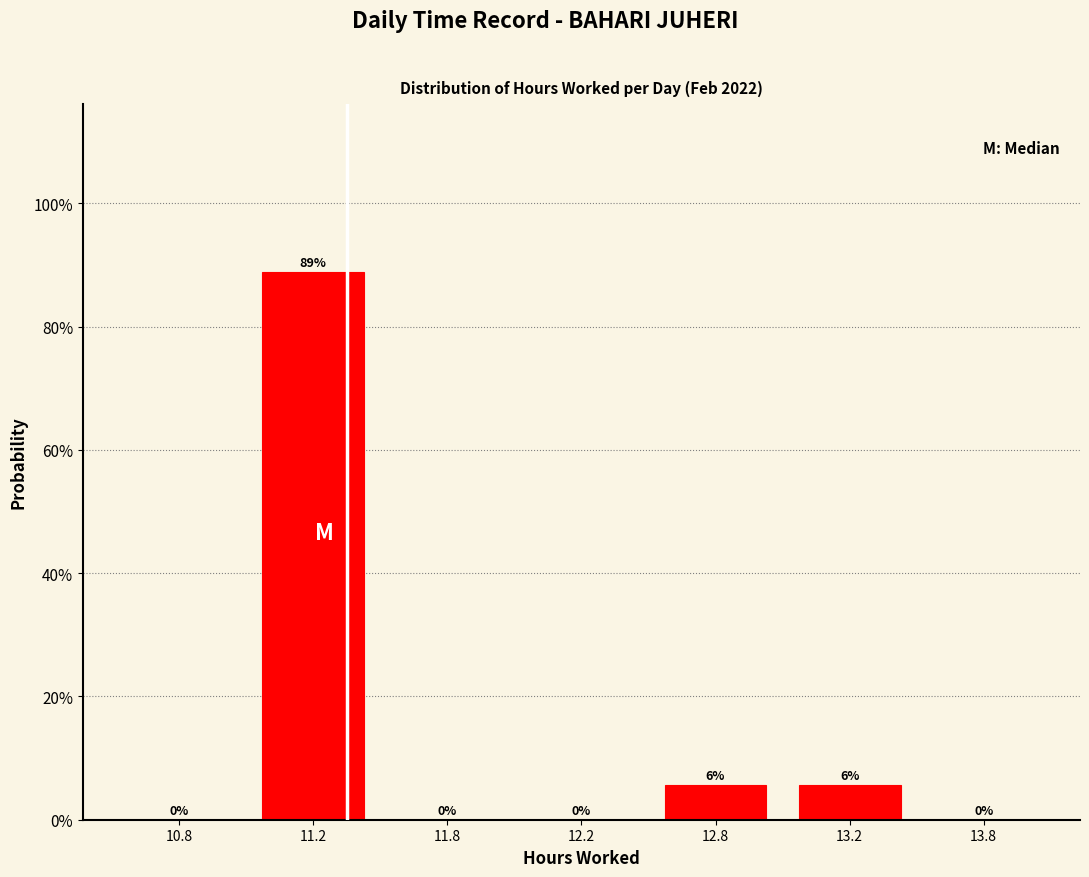

What is the greatest value displayed?

88.9